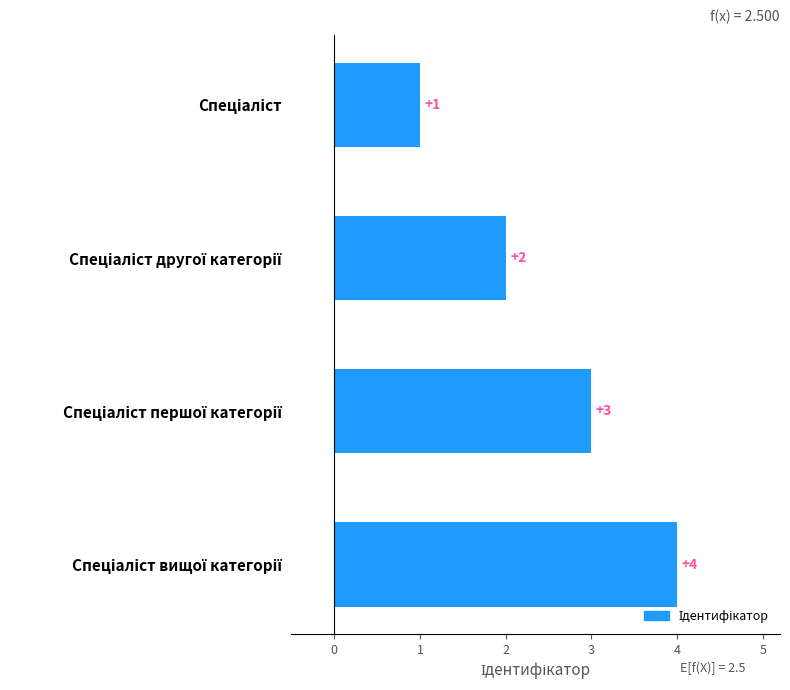

Count the values in the range 2 to 4.

3